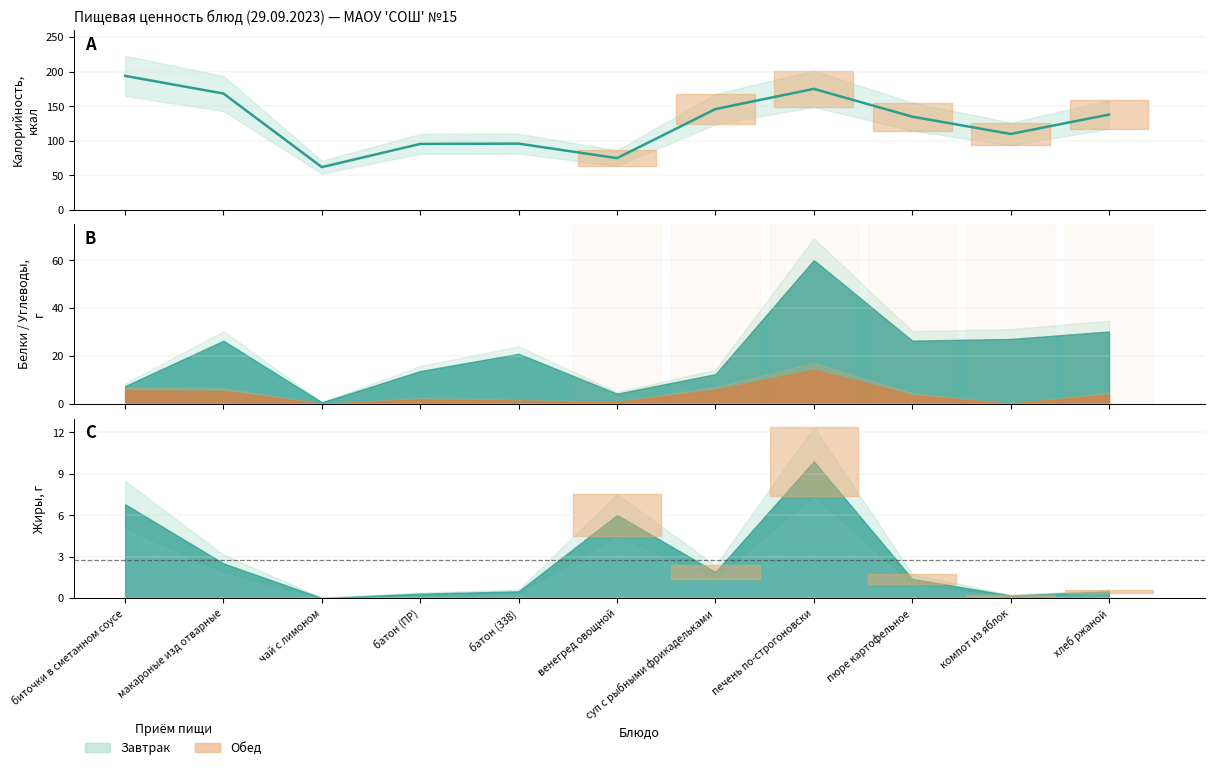

The value of Жиры at компот из яблок is 0.1. True or false?

False